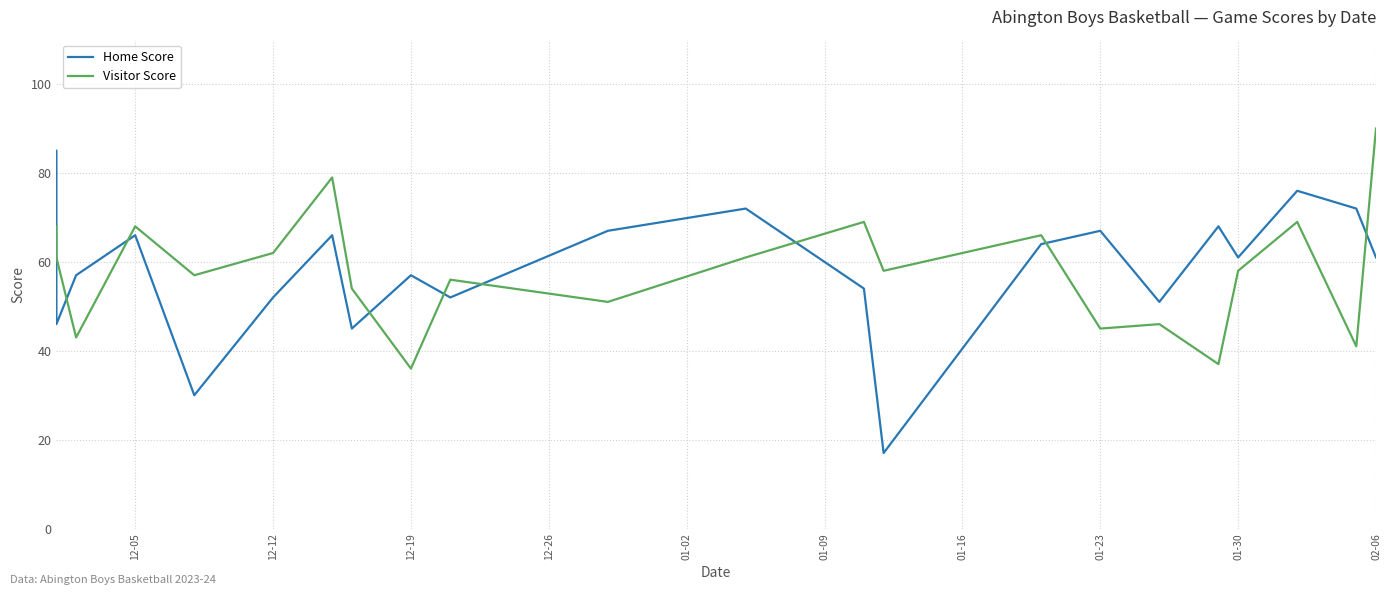

What is the smallest value displayed?

17